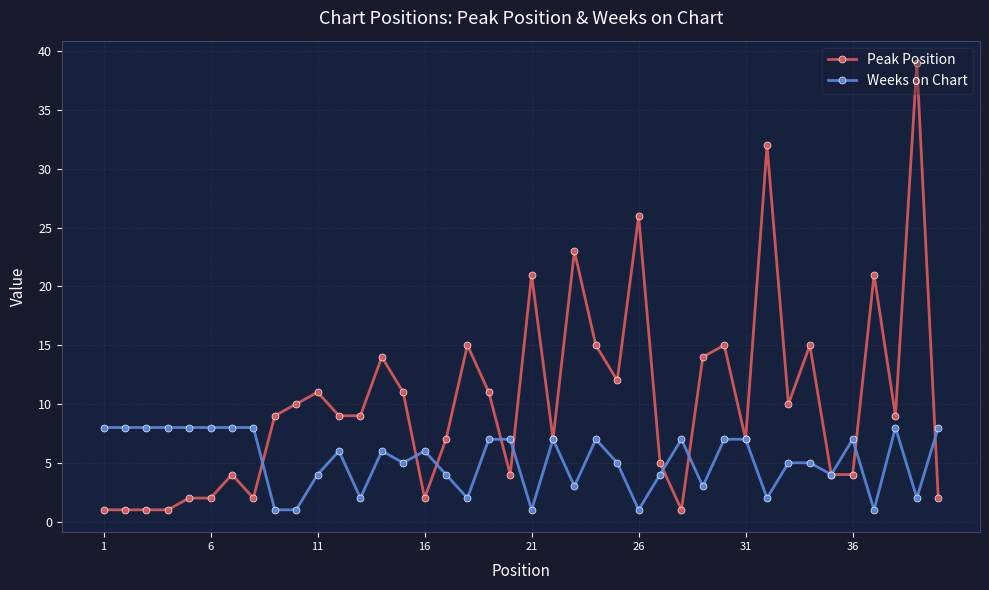

Which series has the largest total across all categories?

Peak Position